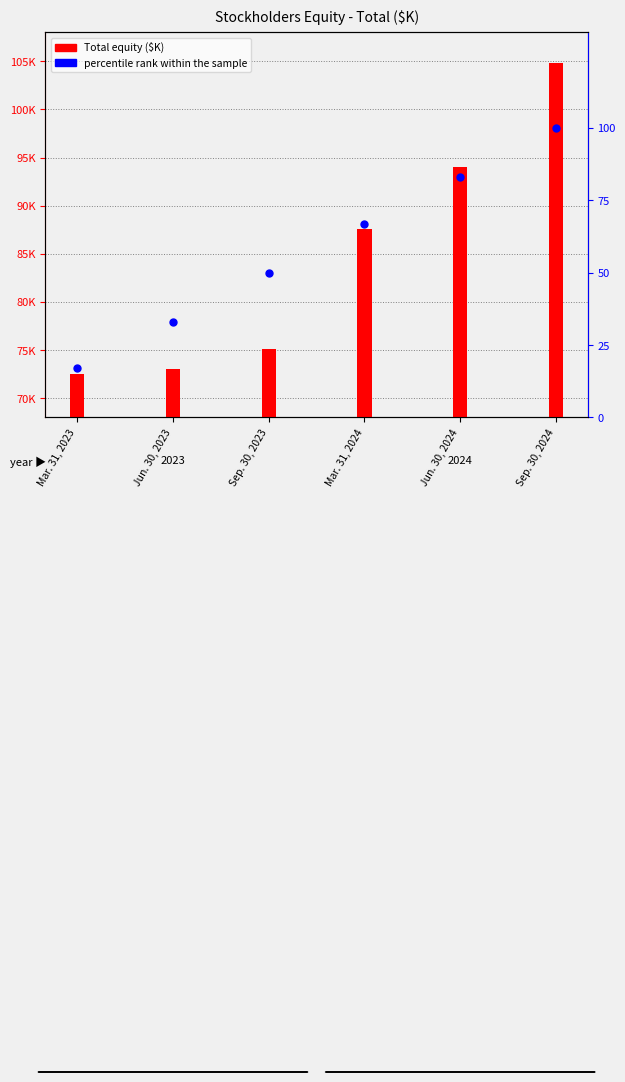

Which series has the widest spread of Y values?

Total equity